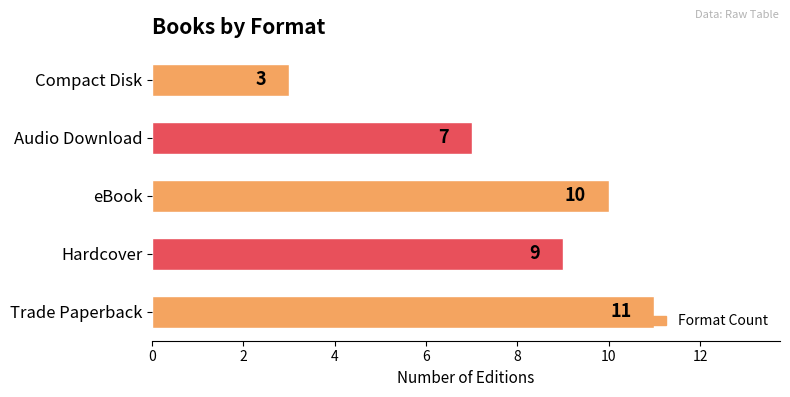

How many values are below 9?

2